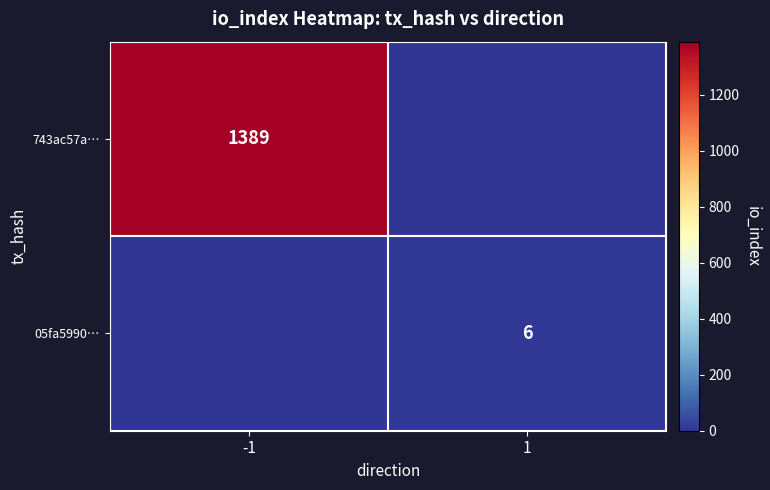

The 05fa5990… series shows 6 at 1. True or false?

True